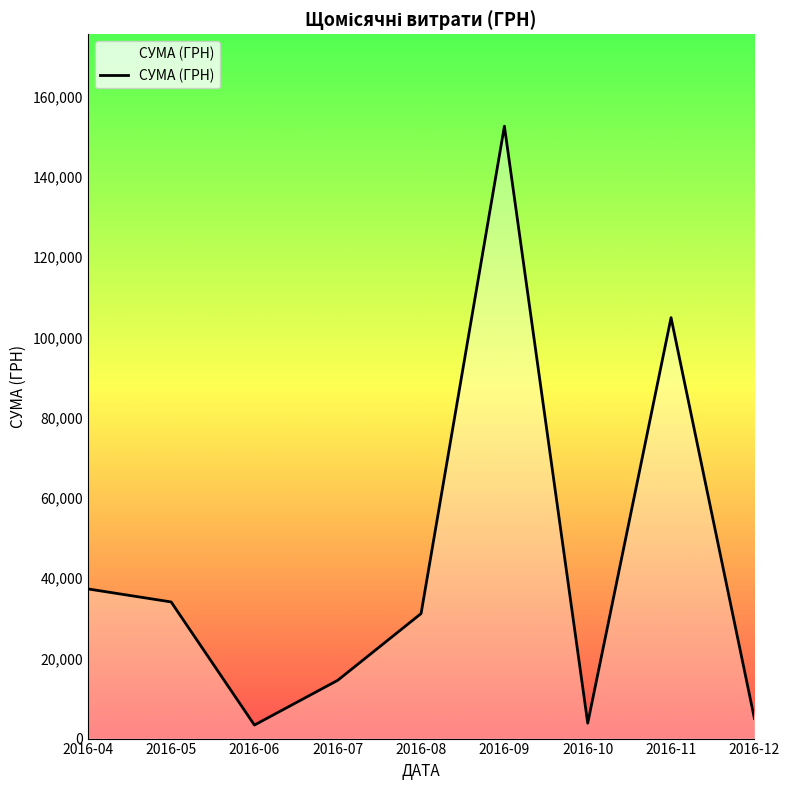

Which has a higher value, 2016-11 or 2016-04?

2016-11